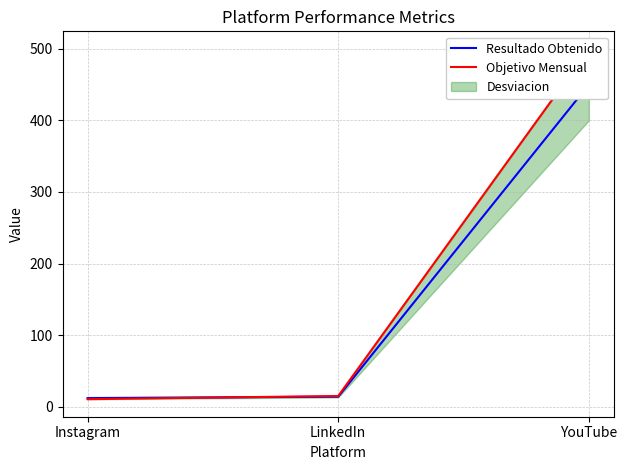

How many values in the Resultado Obtenido series are below 14?

1